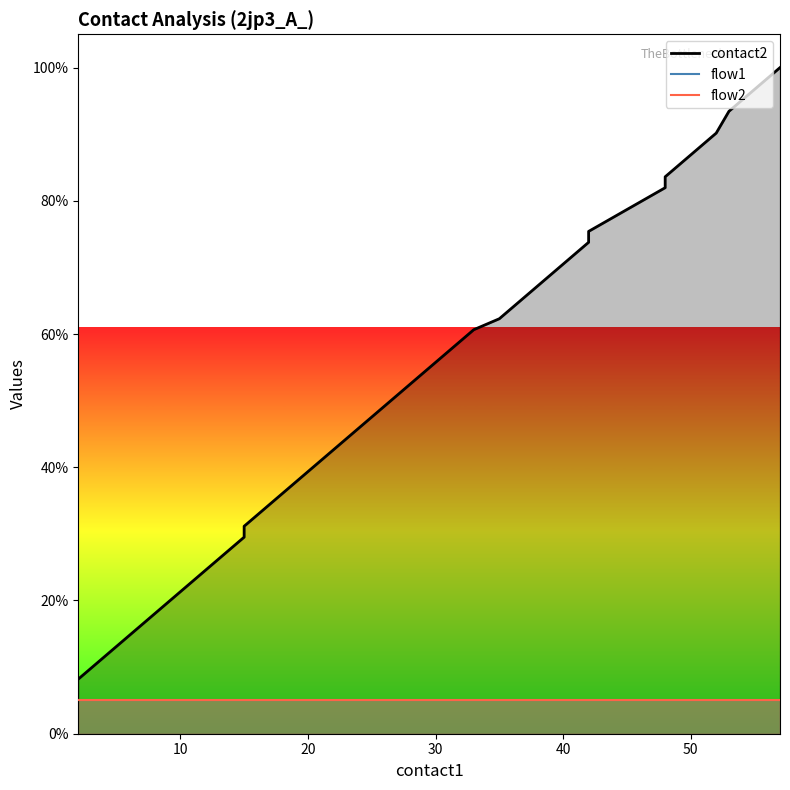

How many data points does each series have?

37